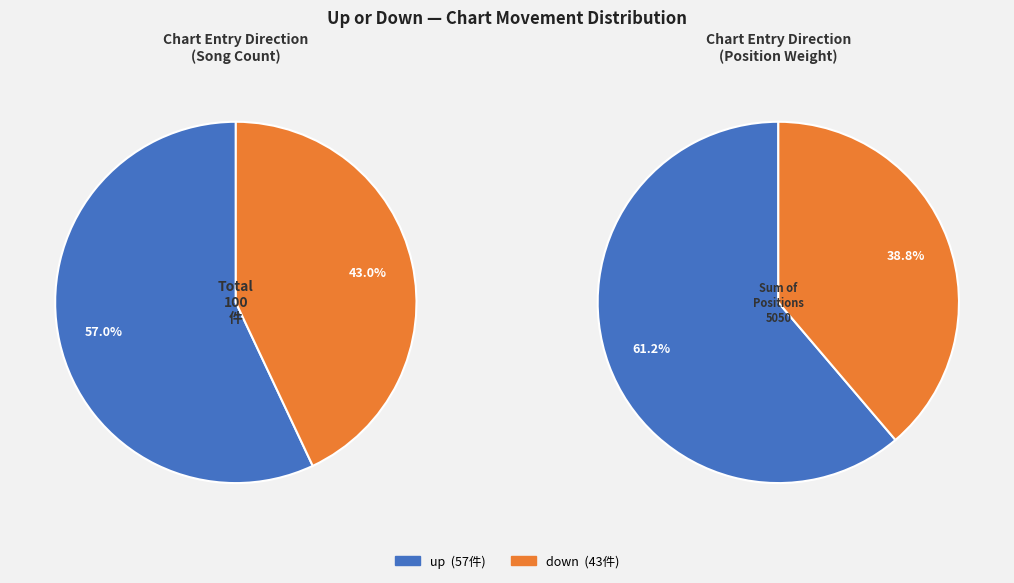

What is the change in value from up to down?

-14